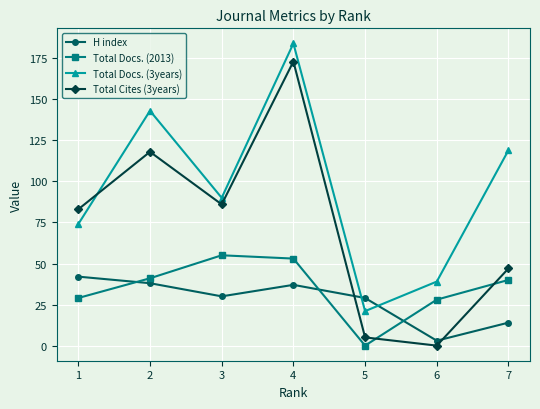

Rank the series by their maximum value, from lowest to highest.

H index, Total Docs. (2013), Total Cites (3years), Total Docs. (3years)